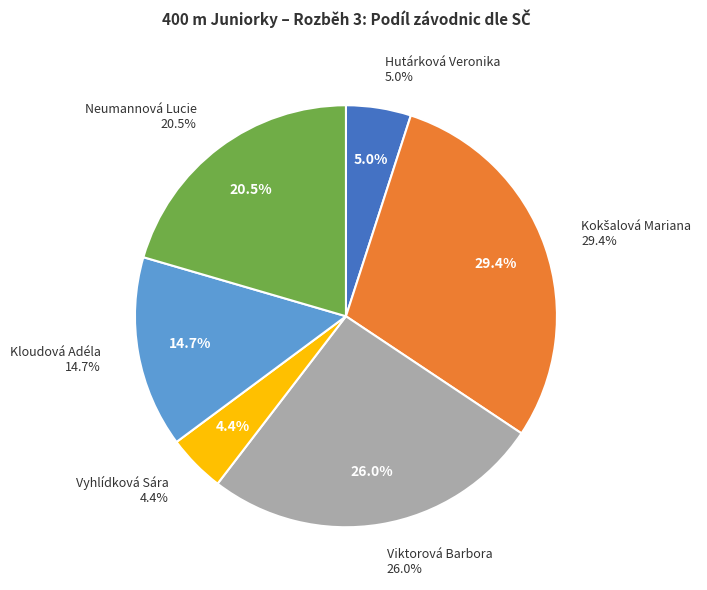

To the nearest percent, what is the difference between the largest and smallest slice percentages?

25%